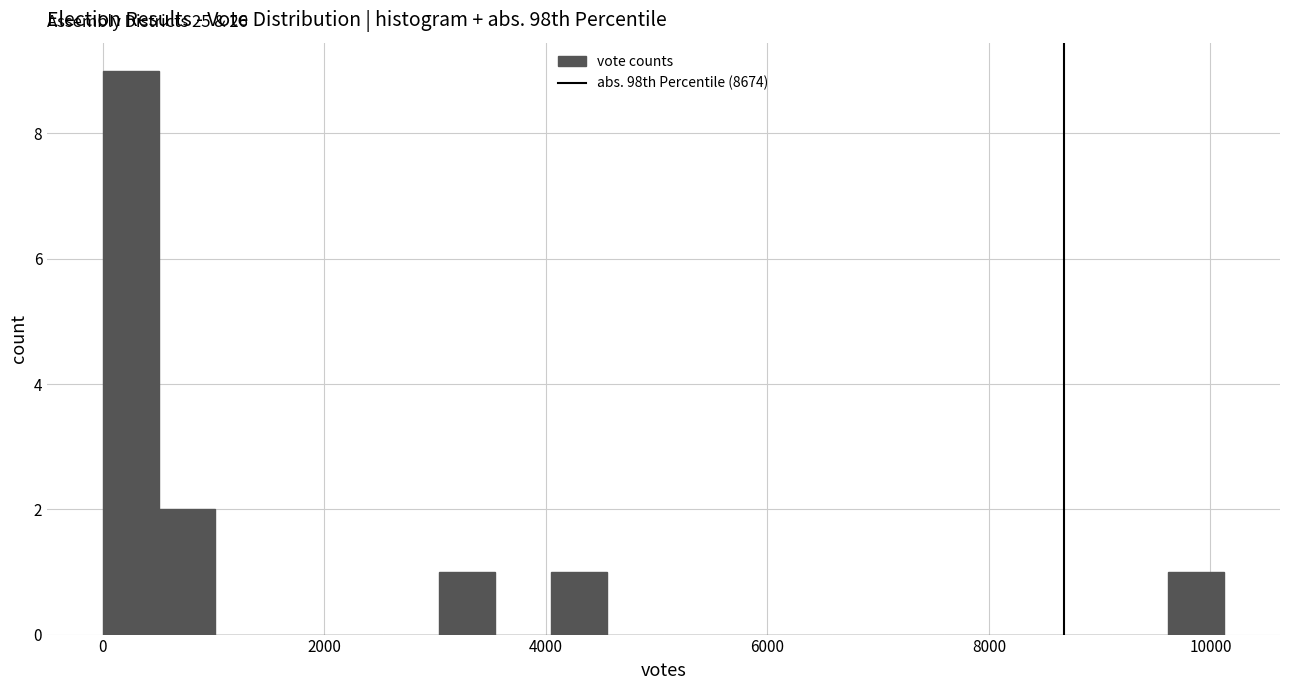

Around what value on the x-axis is the tallest bar? Give the approximate position of its centre, as read against the axis.

200